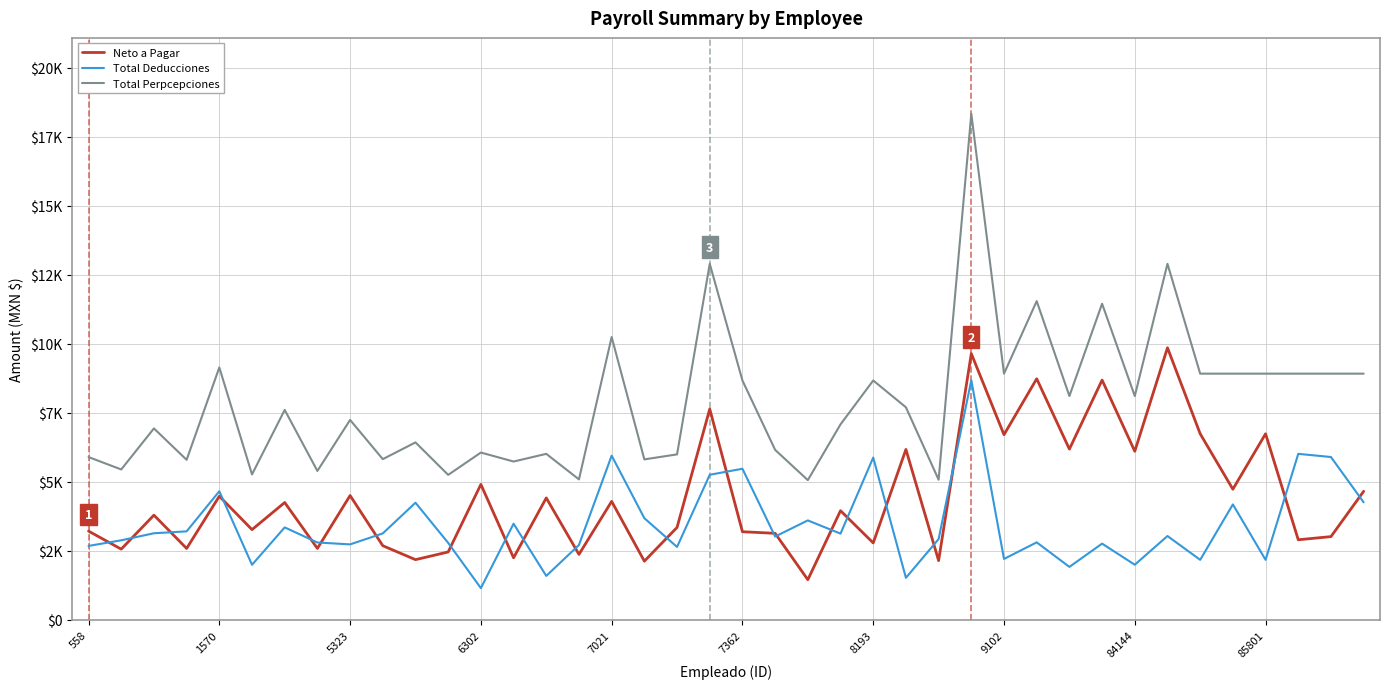

Is this an area chart (filled region under the line)?

No